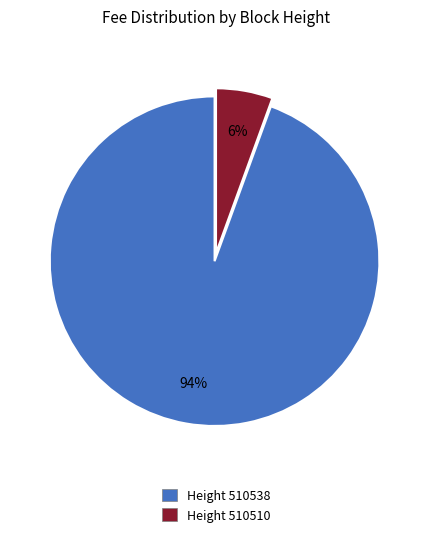

Does any single category account for the majority?

Yes